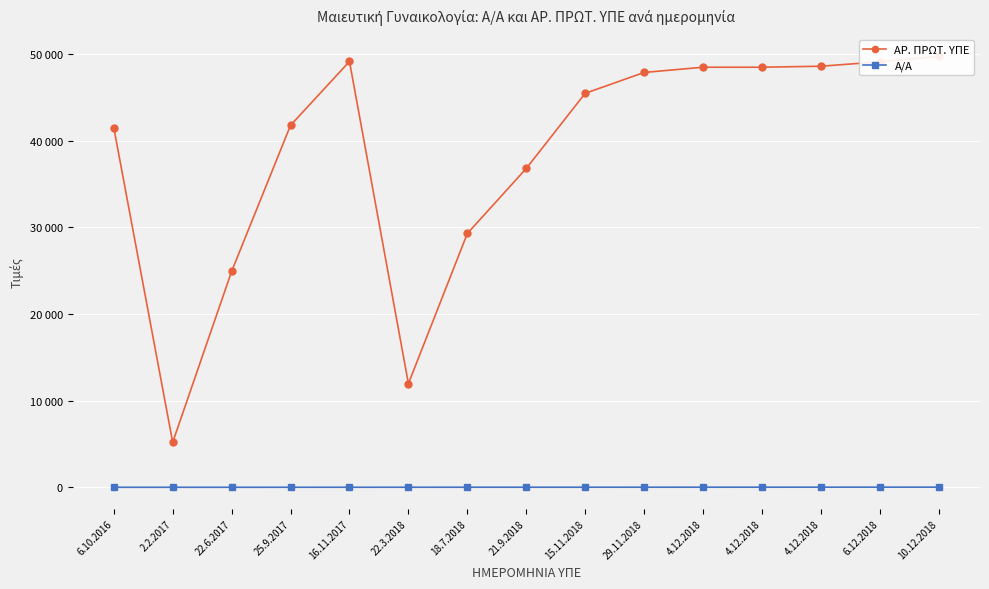

What is the average value of the ΑΡ. ΠΡΩΤ. ΥΠΕ series?

38541